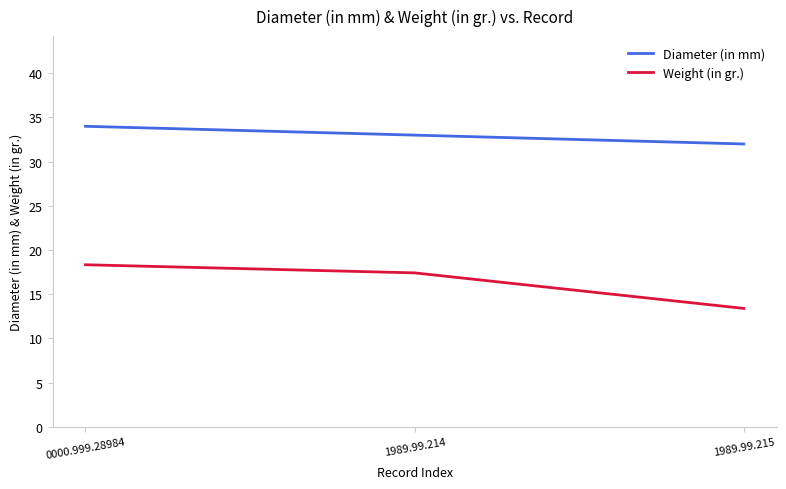

At how many categories does at least one series exceed 30?

3